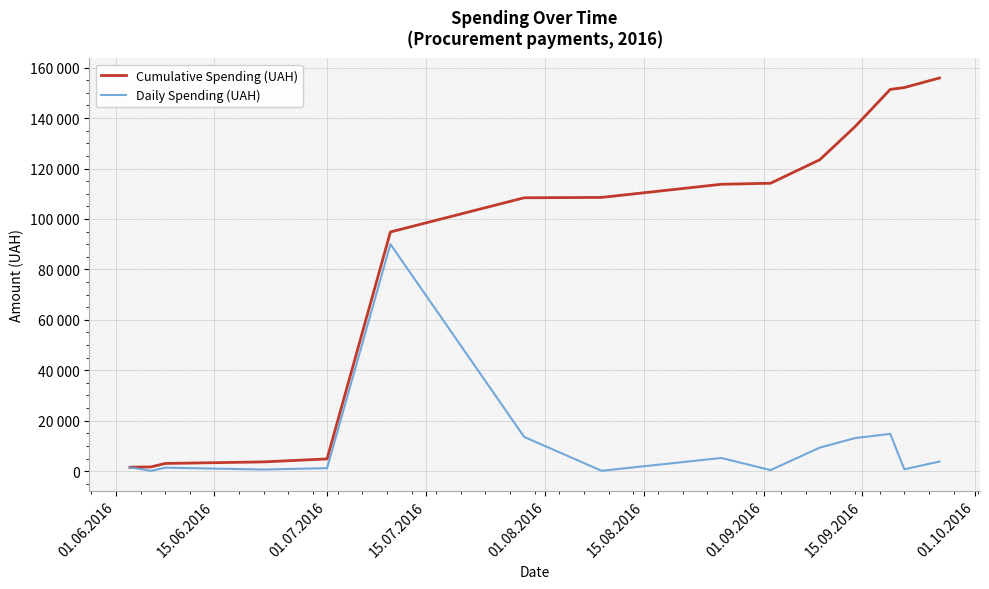

Does the chart have visible grid lines?

Yes